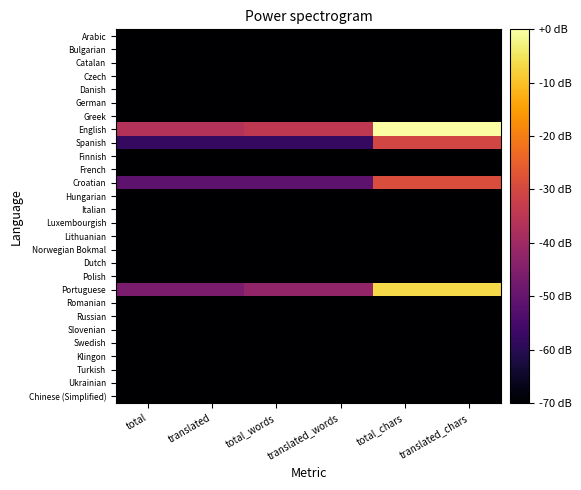

Rank the series by their maximum value, from lowest to highest.

Arabic, Bulgarian, Catalan, Czech, Danish, German, Greek, Finnish, French, Hungarian, Italian, Luxembourgish, Lithuanian, Norwegian Bokmal, Dutch, Polish, Romanian, Russian, Slovenian, Swedish, Klingon, Turkish, Ukrainian, Chinese (Simplified), Spanish, Croatian, Portuguese, English